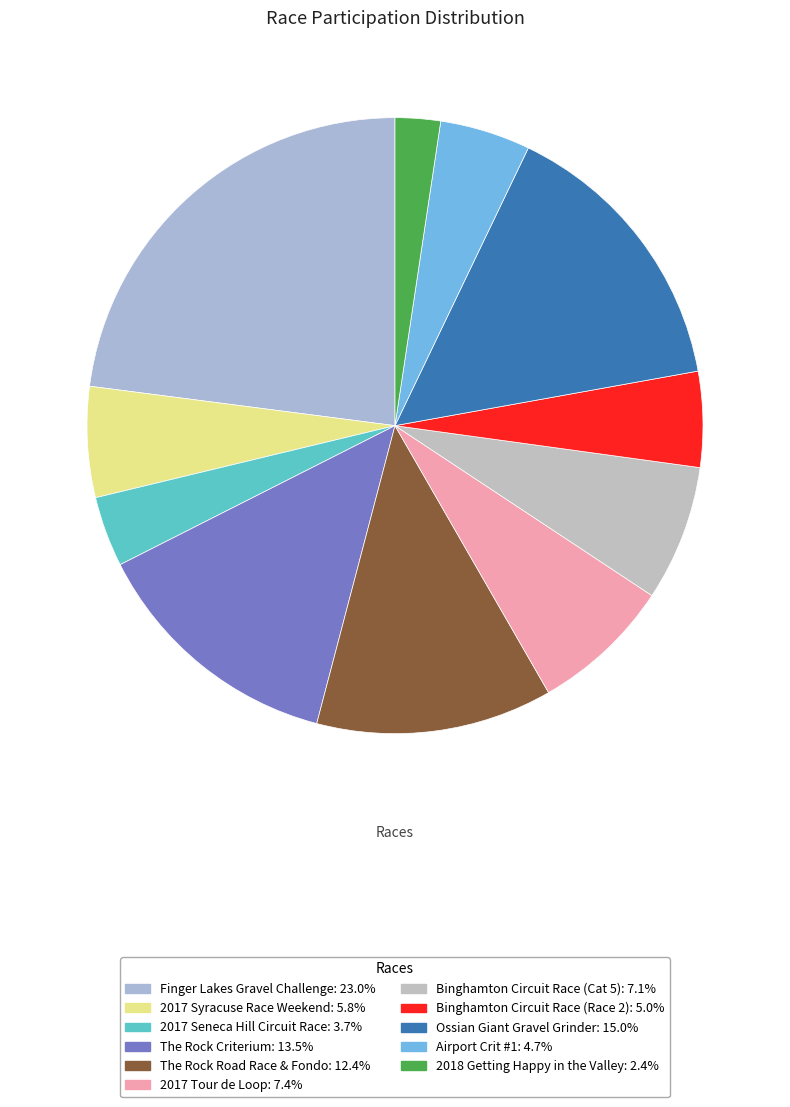

Is there any slice that represents more than half of the pie?

No